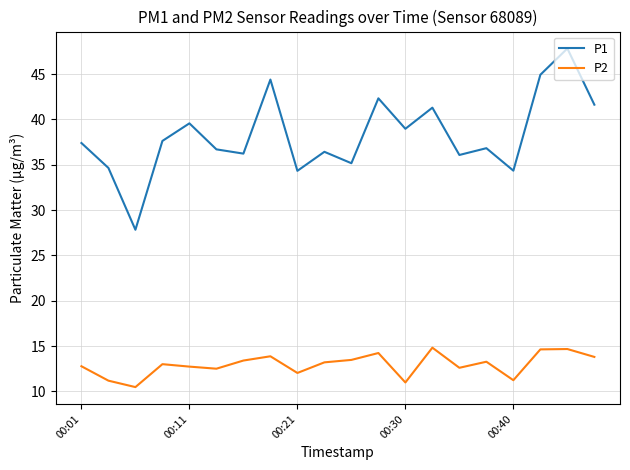

What is the maximum value shown in the chart?

47.8